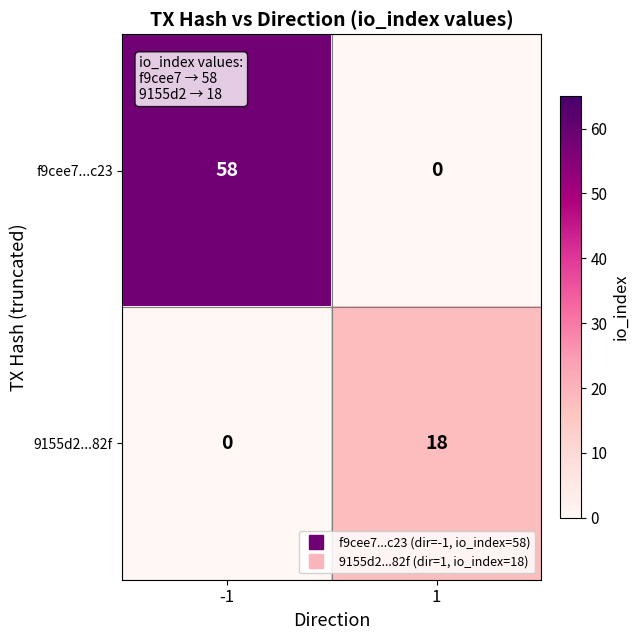

What is the sum of all 9155d2...82f values?

18